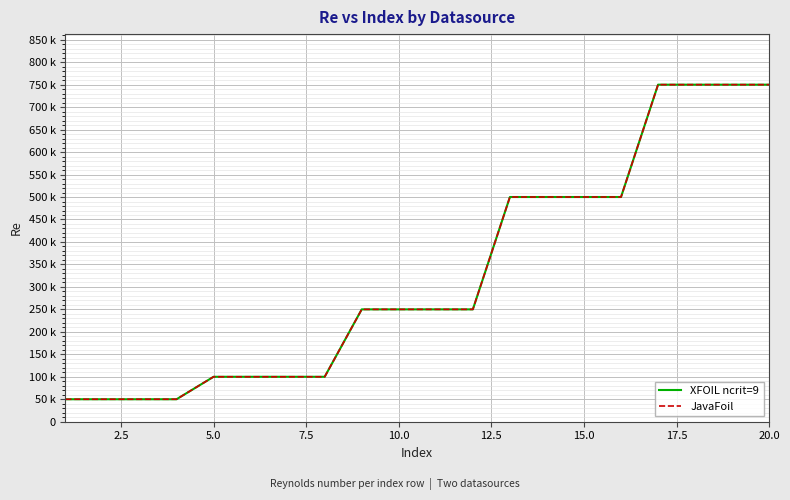

Is this an area chart (filled region under the line)?

No